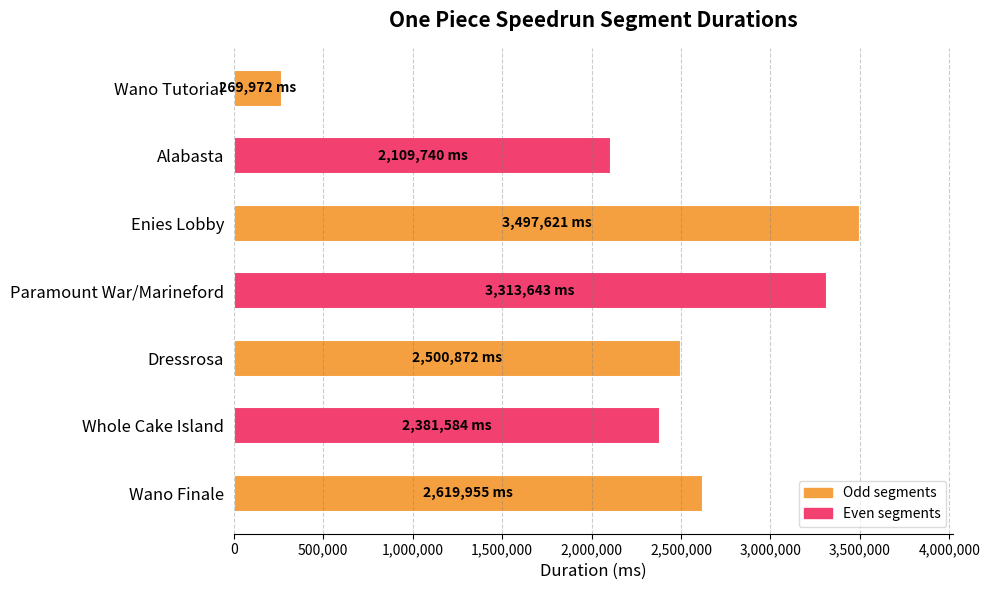

What is the label of the 3rd bar from the top?

Enies Lobby